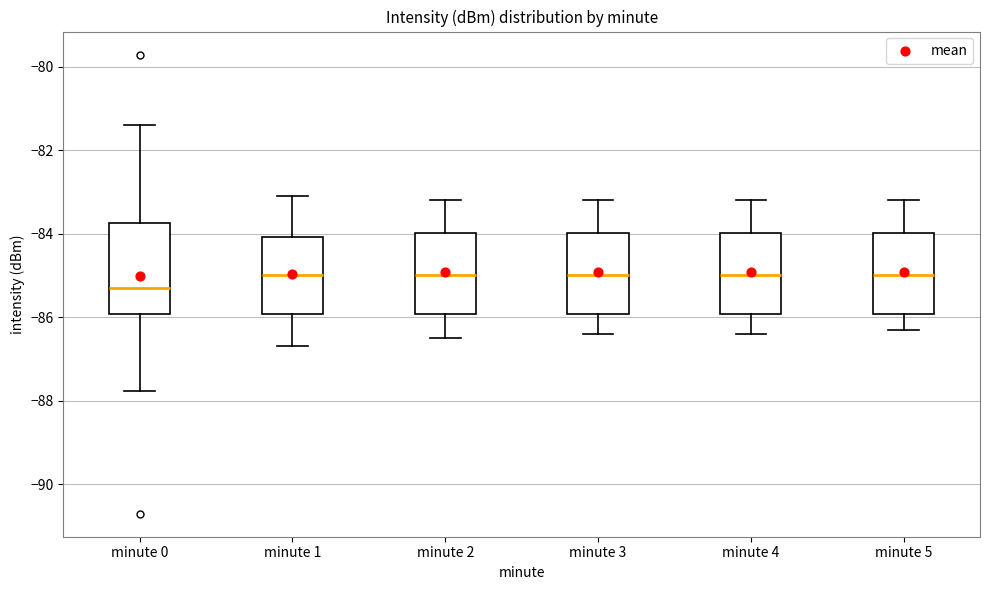

Which box's median line is the lowest?

minute 0